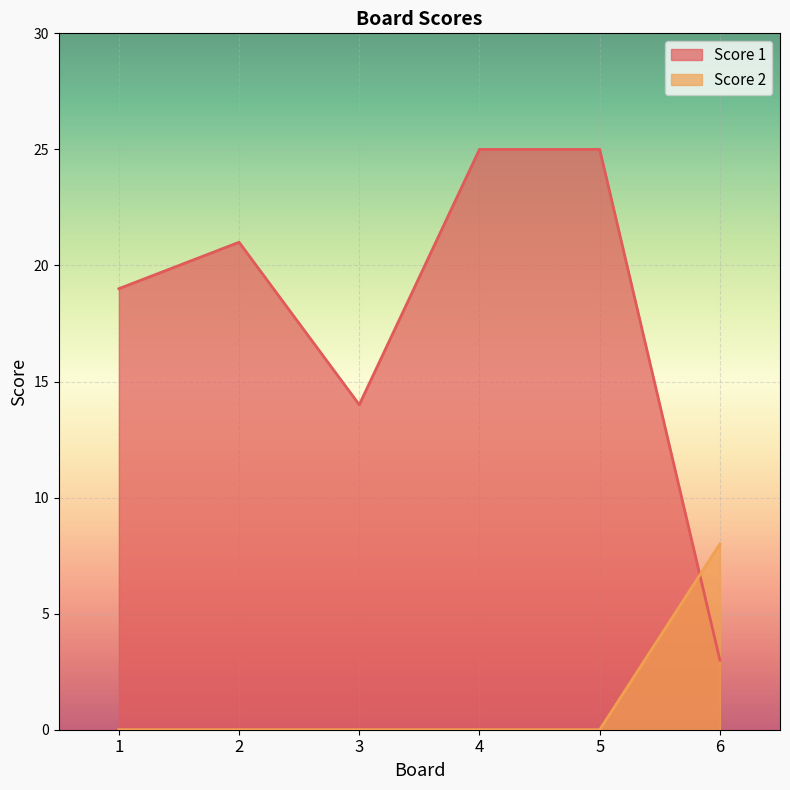

Which series has the largest range (max minus min)?

Score 1